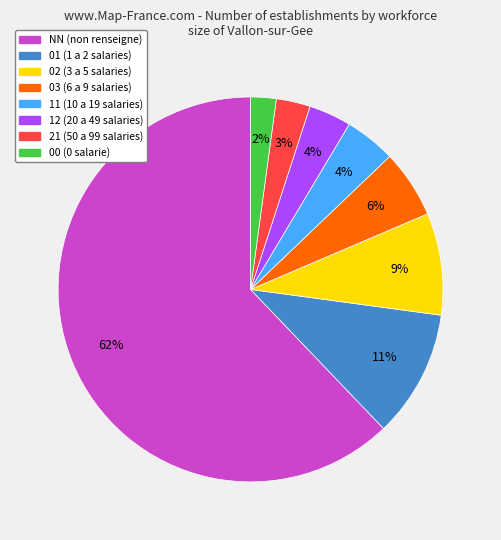

Combined, do NN and 01 account for over 50%?

Yes